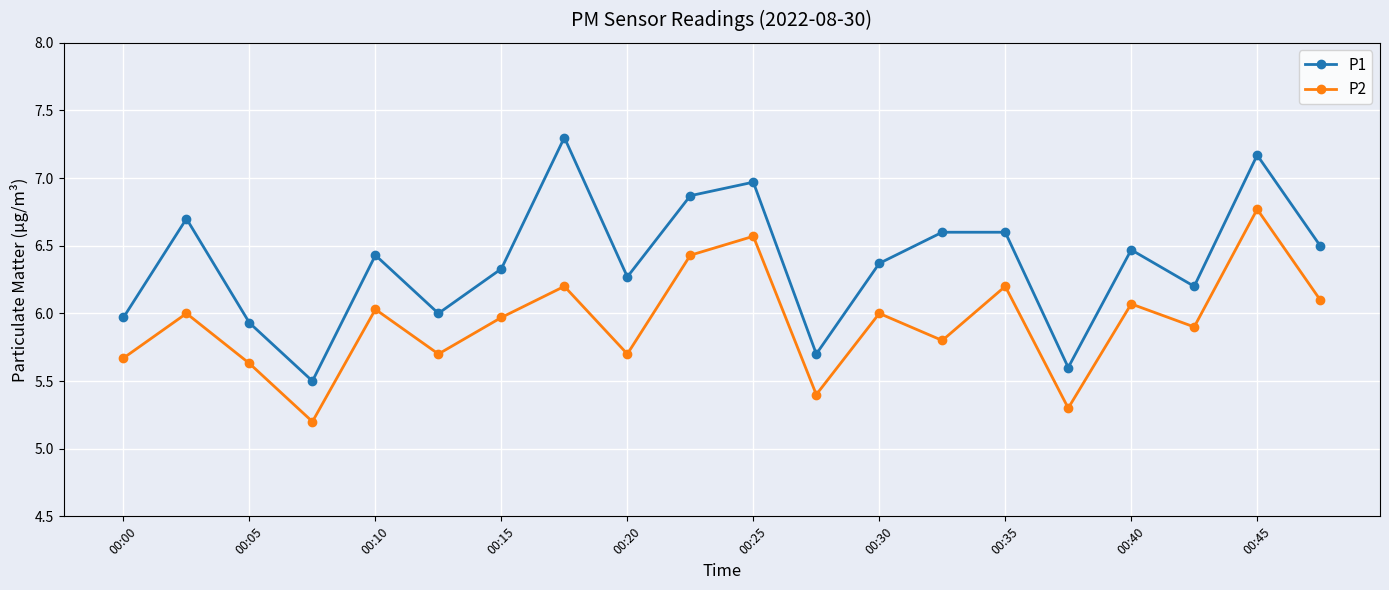

List the series in order of their overall mean, highest first.

P1, P2